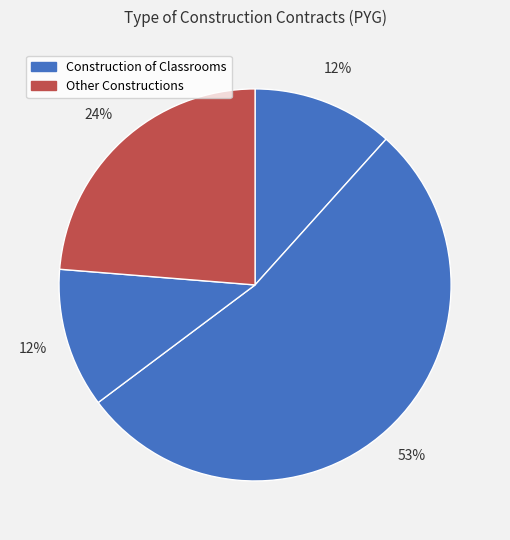

How many segments does this pie chart have?

4